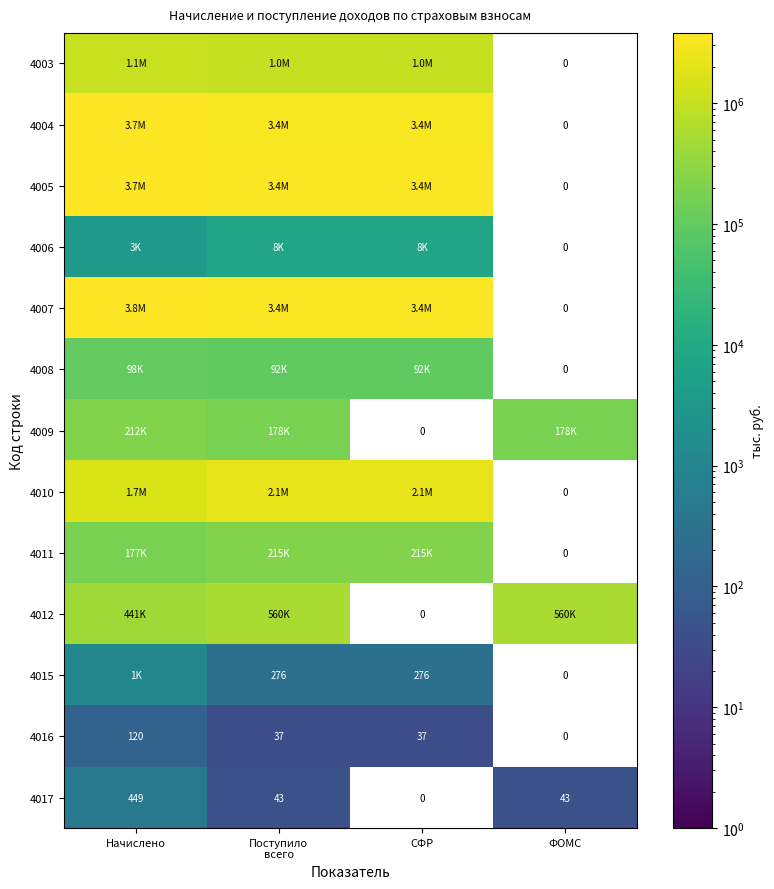

At how many categories does at least one series exceed 3461467?

1